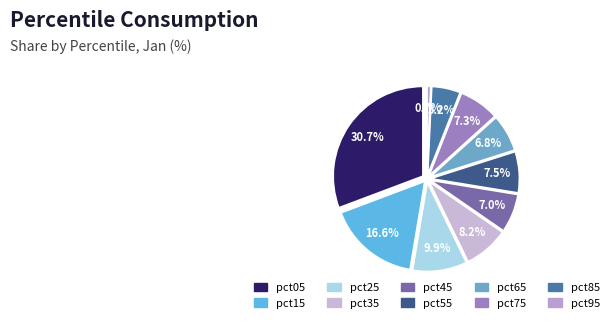

The pct15 slice represents 17% of the pie. True or false?

True